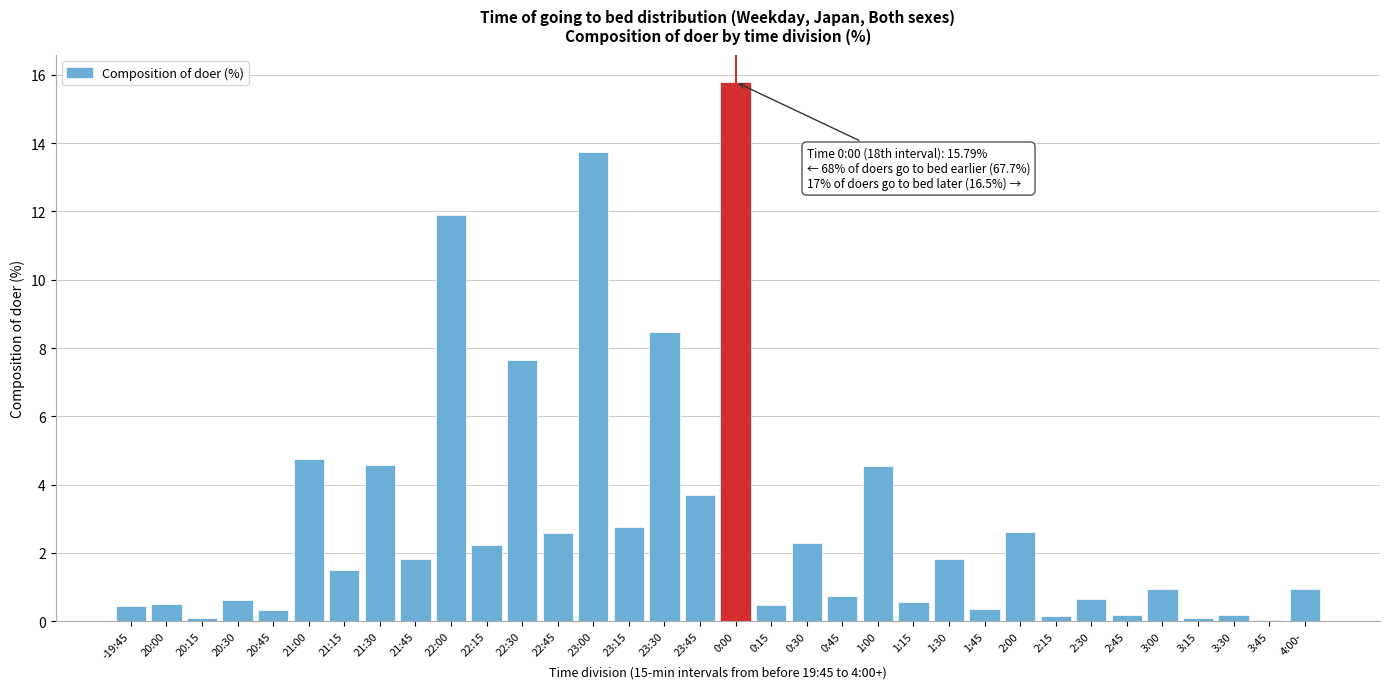

What is the sum of all values?

100.0